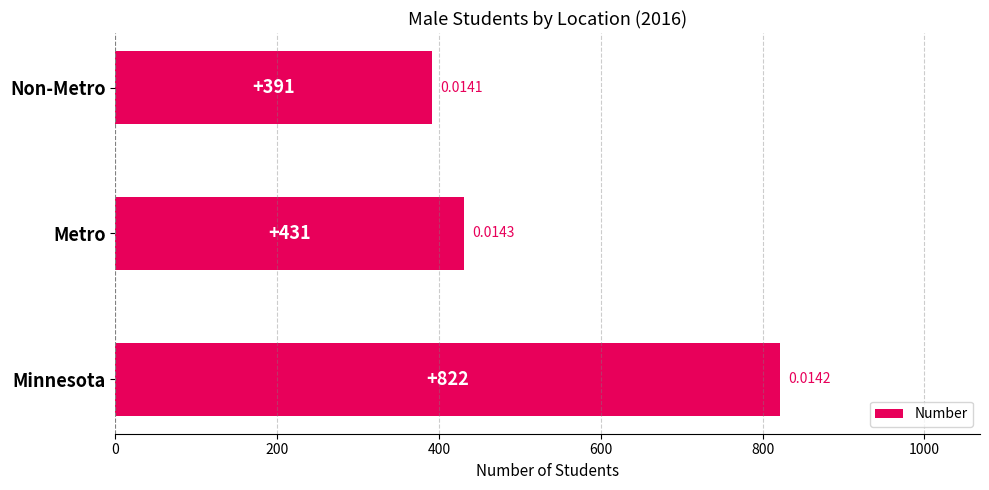

At which label is the value closest to 606?

Metro